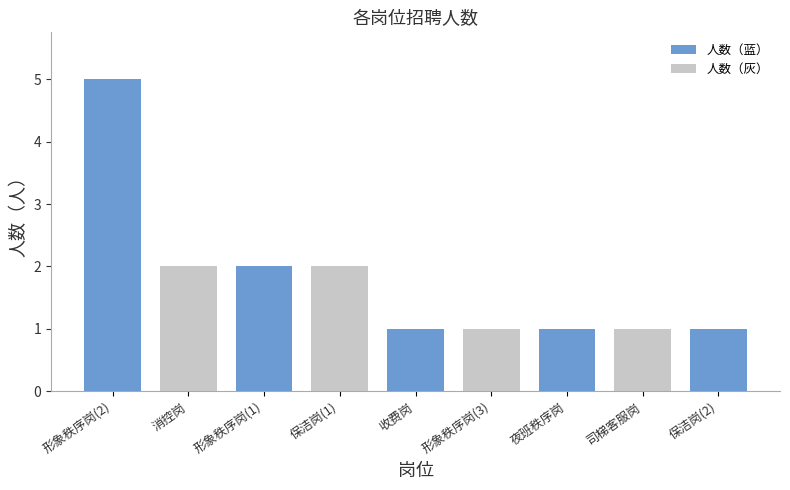

Which has a higher value, 消控岗 or 司梯客服岗?

消控岗